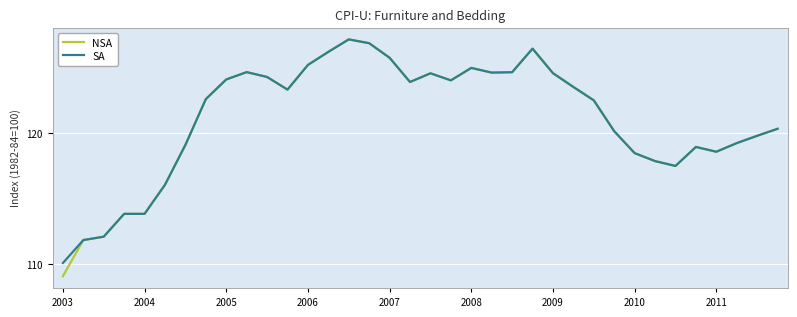

Which series has the widest spread of values?

NSA